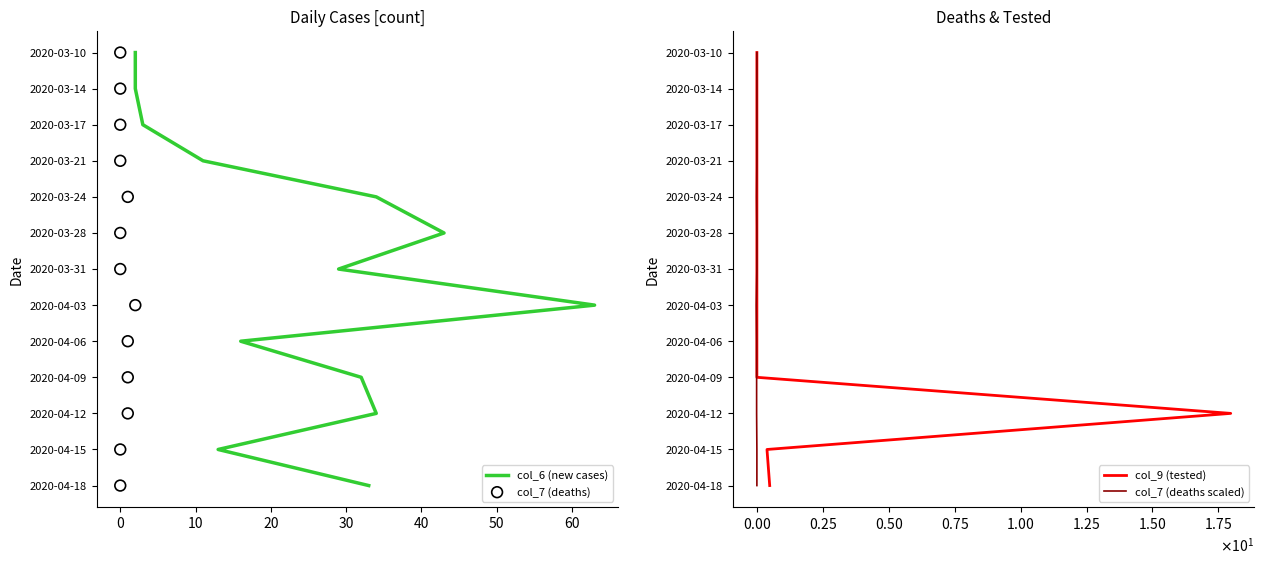

Which series has the largest total across all categories?

col_6 (new cases)